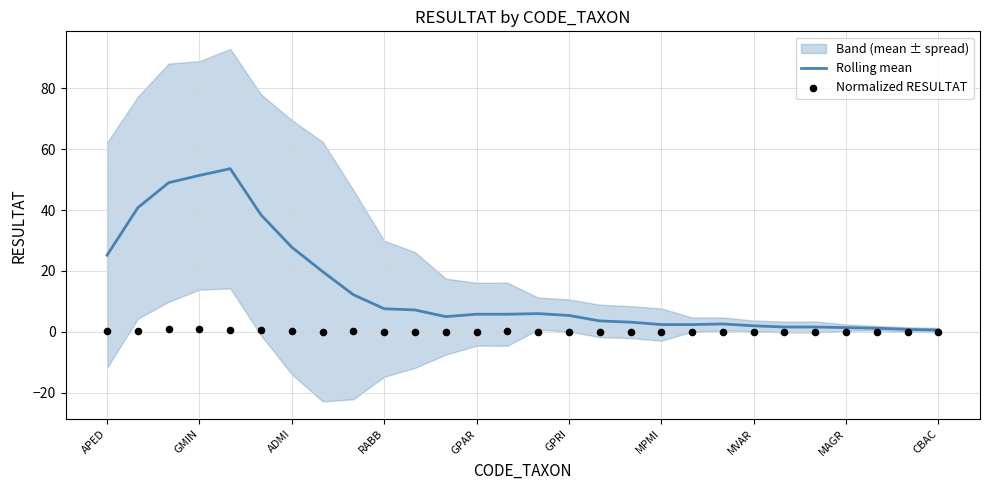

What is the highest value of the Rolling mean series?

53.6